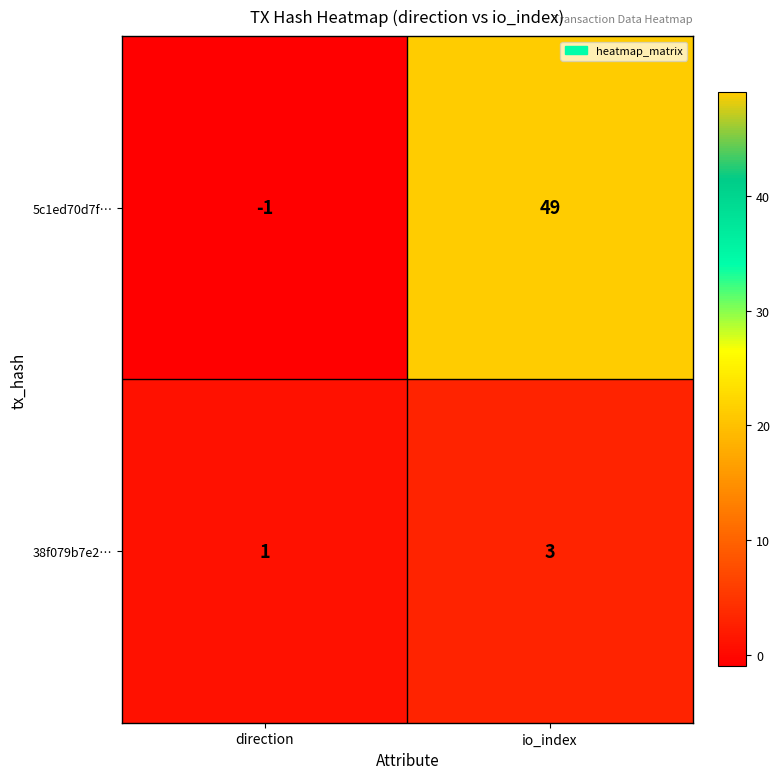

Is it true that 5c1ed70d7f… equals 49 at io_index?

True